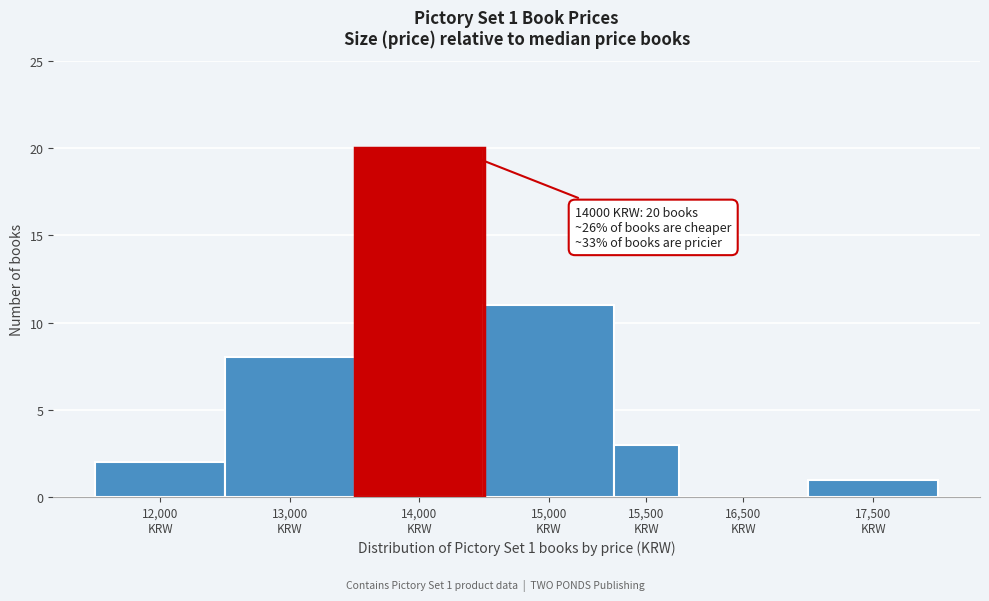

What is the sum of all values?

45